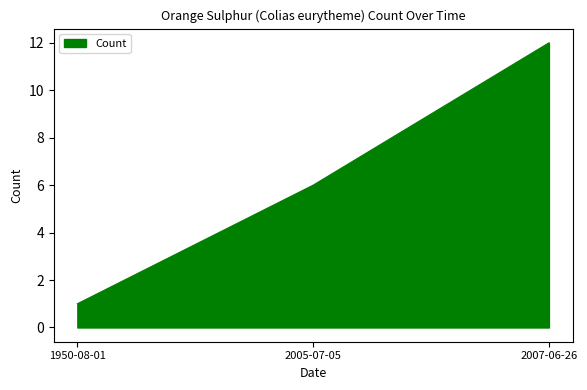

Which category has the highest value across all series?

2007-06-26